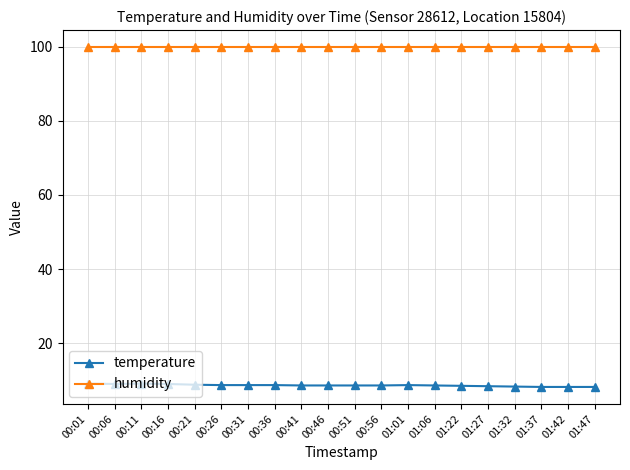

Is the value of humidity at 00:01 greater than the value of temperature at 01:47?

Yes